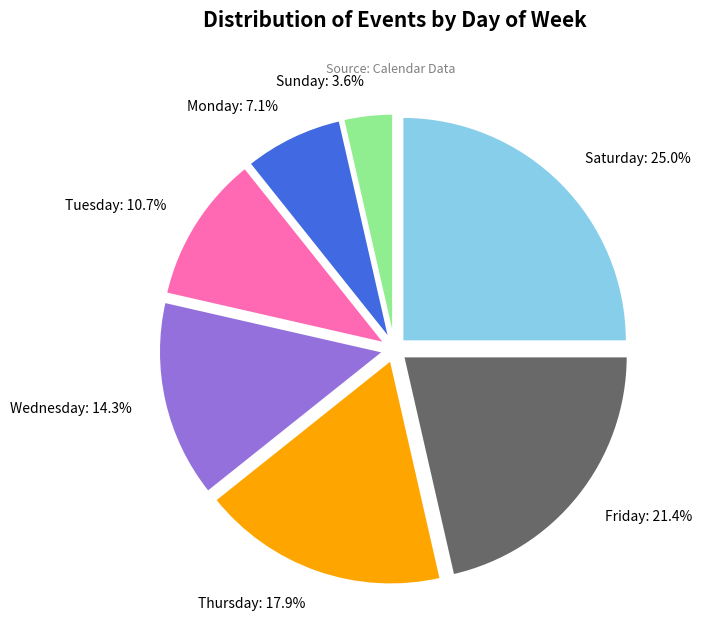

Rank the categories by value from highest to lowest.

Saturday, Friday, Thursday, Wednesday, Tuesday, Monday, Sunday